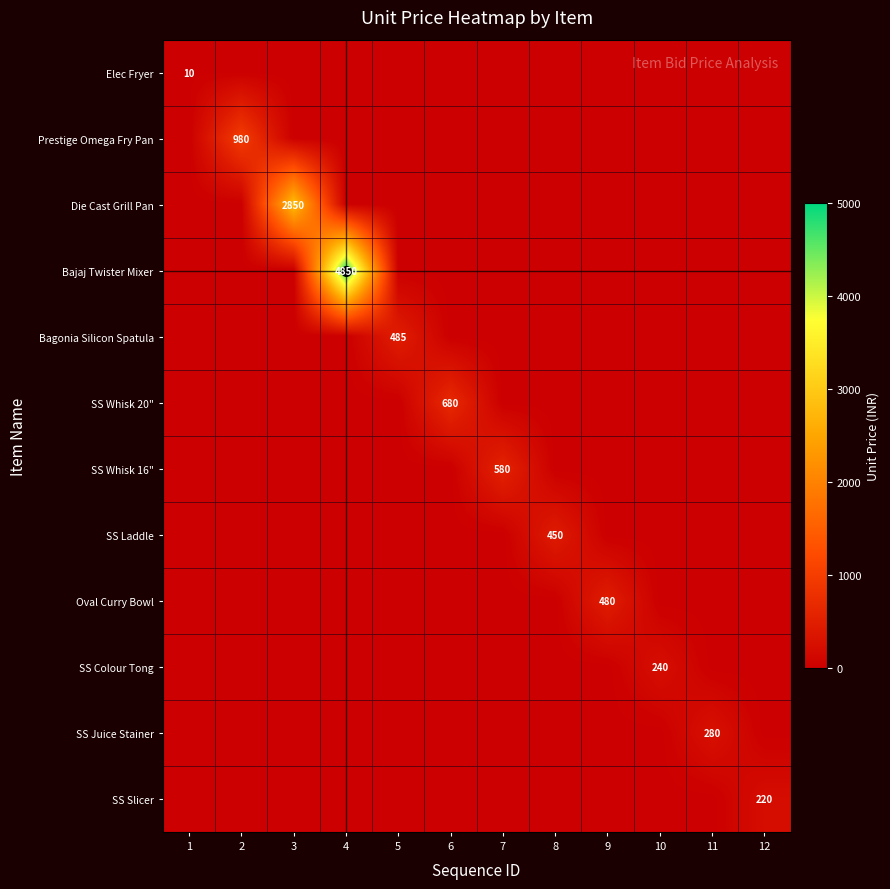

Is it true that Bajaj Twister Mixer equals 0 at 10?

True